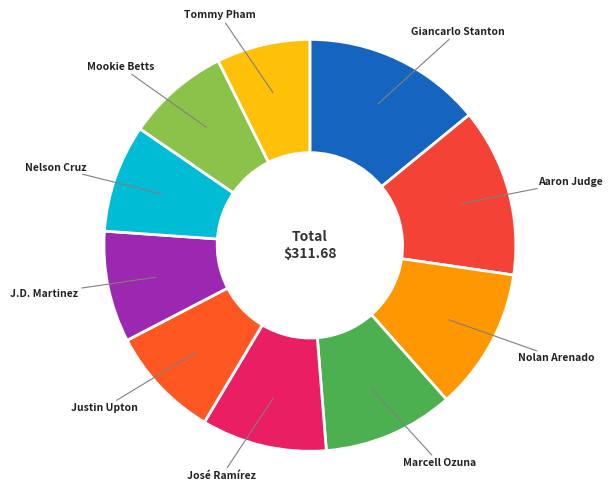

True or false: Justin Upton accounts for 9% of the total.

True